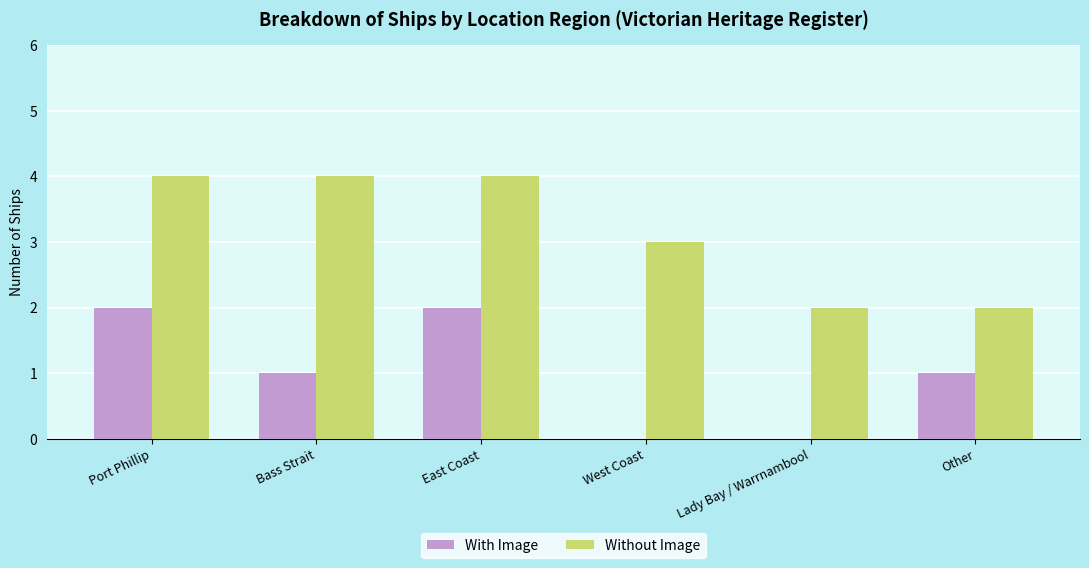

The Without Image series shows 5 at Port Phillip. True or false?

False